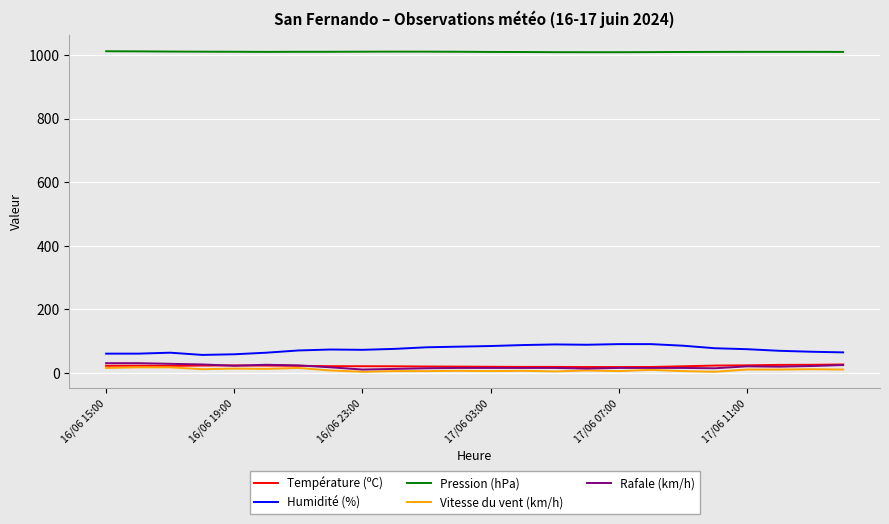

True or false: Pression (hPa) and Rafale (km/h) cross at least once.

False